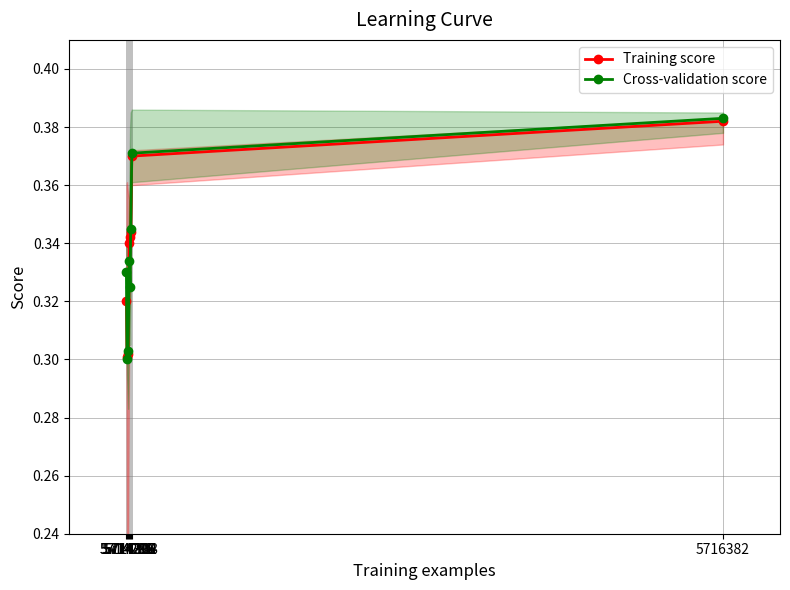

How many interior local valleys does the Training score series have?

1